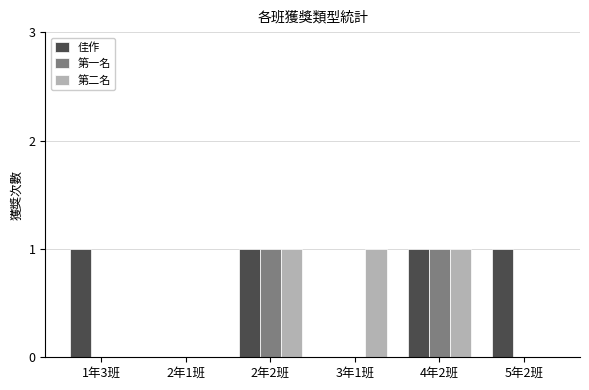

How many groups of bars are there?

6